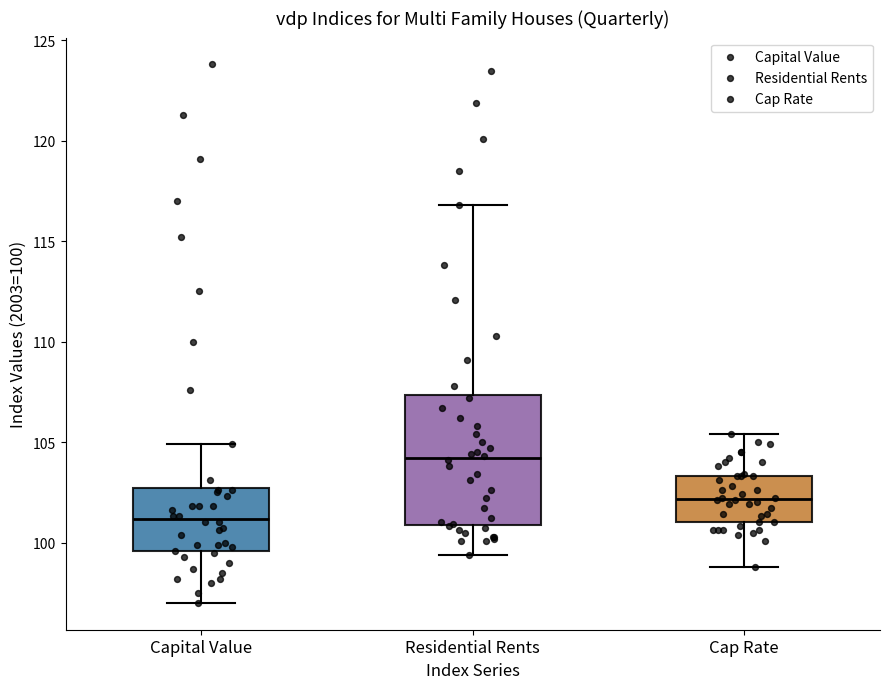

Reading left to right, transcribe this box plot: for each box, give where its median line is, the range the box spans, and where its two whiskers end, as read against the y-axis. The values are not printed on the chart, so give them approximately, as read against the axis.

Capital Value: median 101.0, box 99.5 to 102.5, whiskers 97.0 to 105.0
Residential Rents: median 104.0, box 101.0 to 107.5, whiskers 99.5 to 117.0
Cap Rate: median 102.0, box 101.0 to 103.5, whiskers 99.0 to 105.5